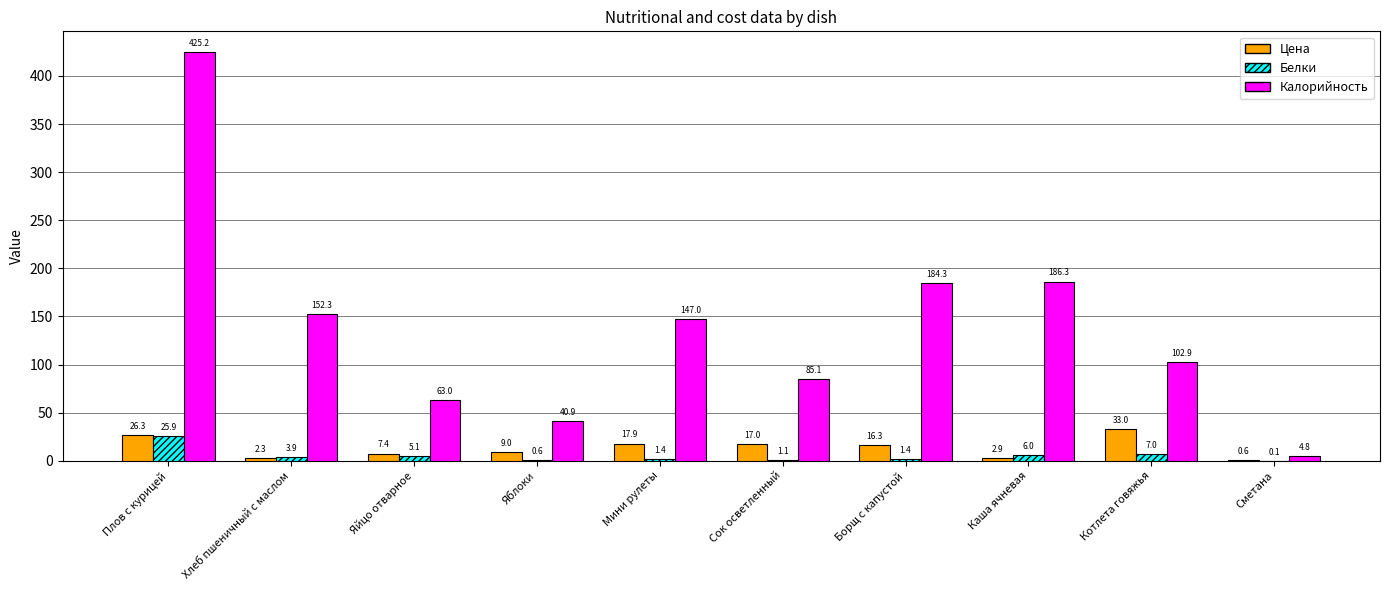

The value of Белки at Плов с курицей is 43.1. True or false?

False